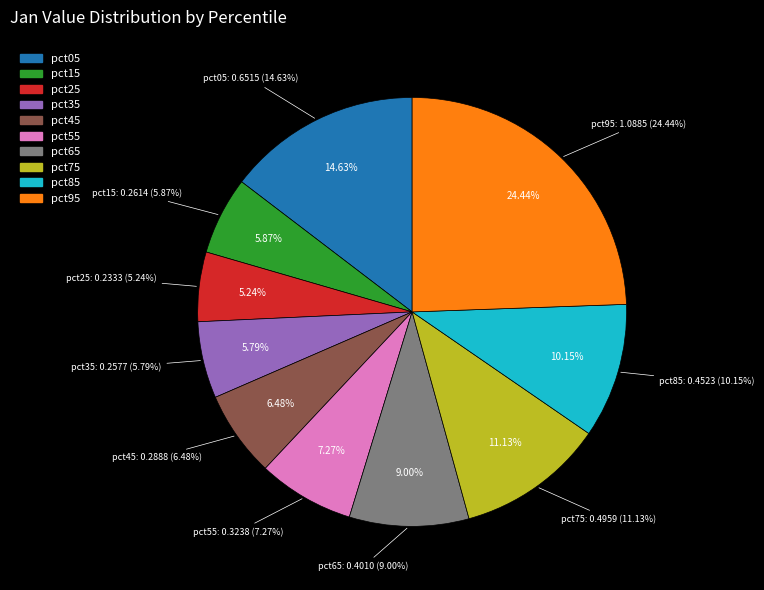

To the nearest percent, what portion does pct95 represent?

24%